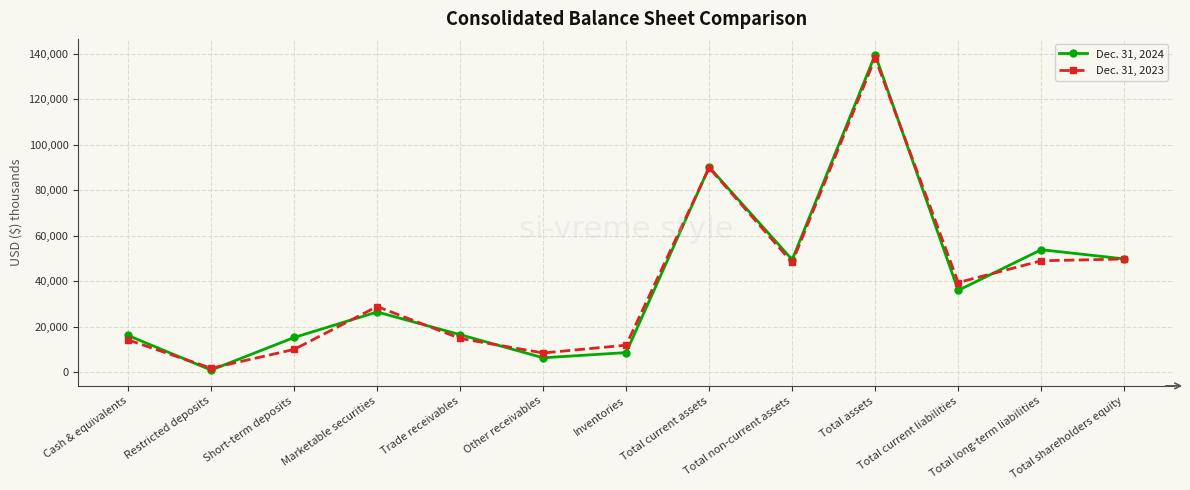

At which label does Dec. 31, 2023 reach its minimum?

Restricted deposits